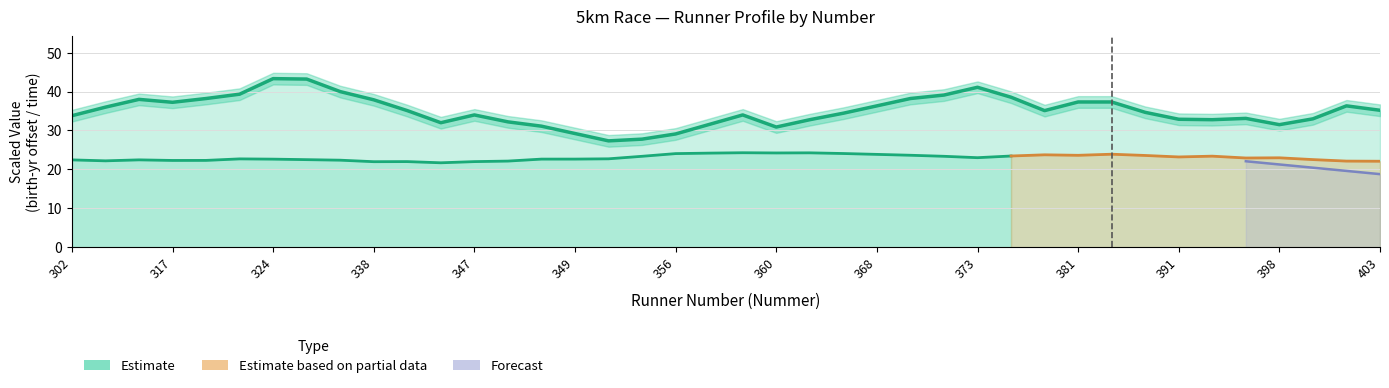

The value at 317 is 60.0. True or false?

False